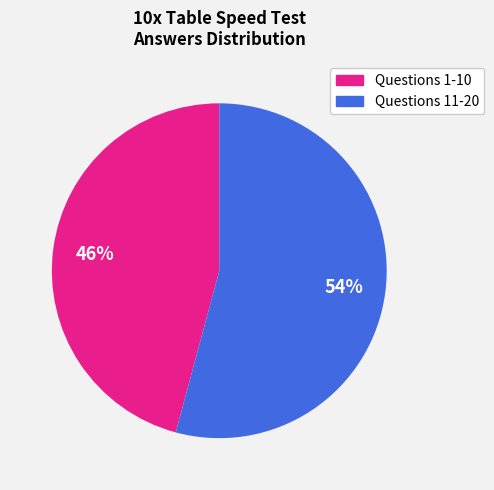

To the nearest percent, what is the average slice percentage?

50%